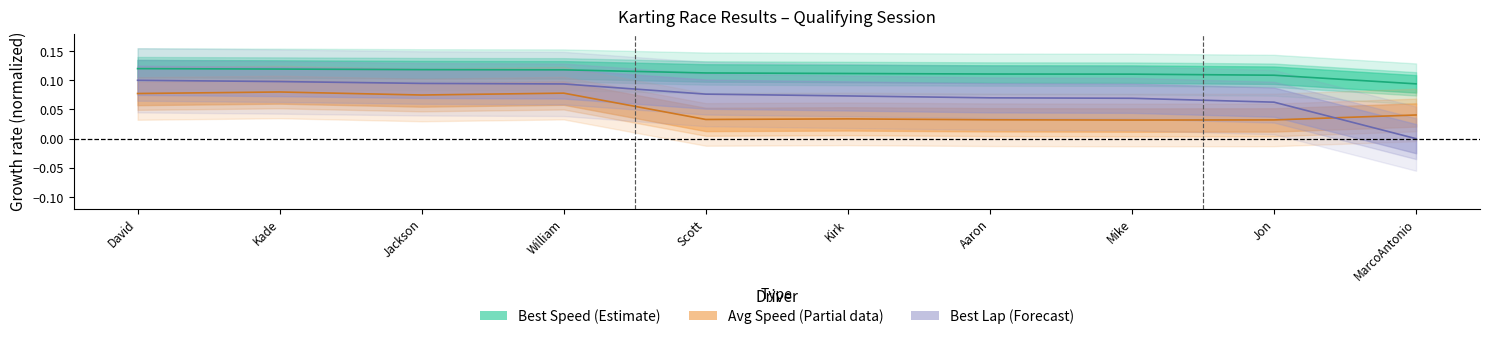

Is this an area chart (filled region under the line)?

No